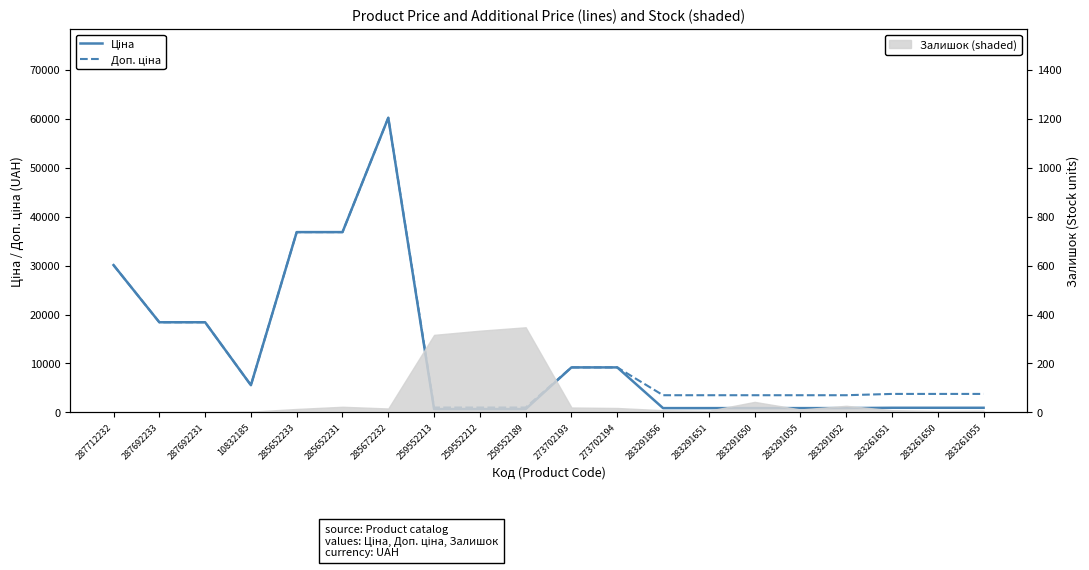

What is the average value of the Ціна series?

11702.4